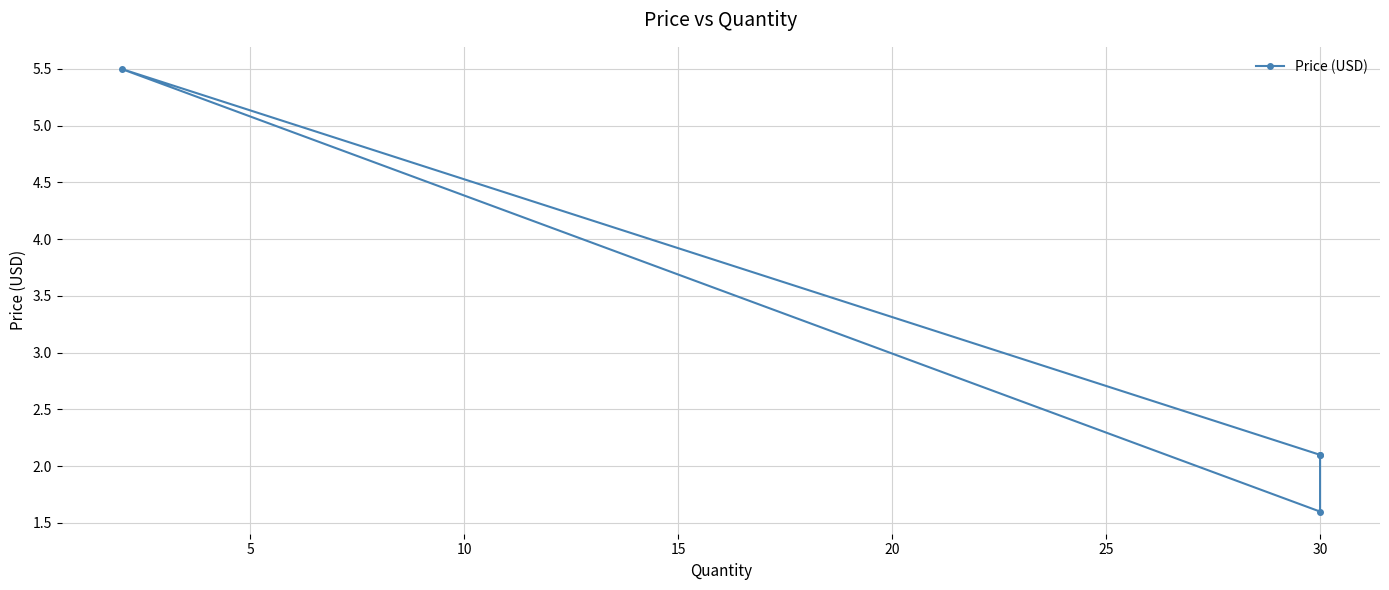

What is the minimum value shown in the chart?

1.6